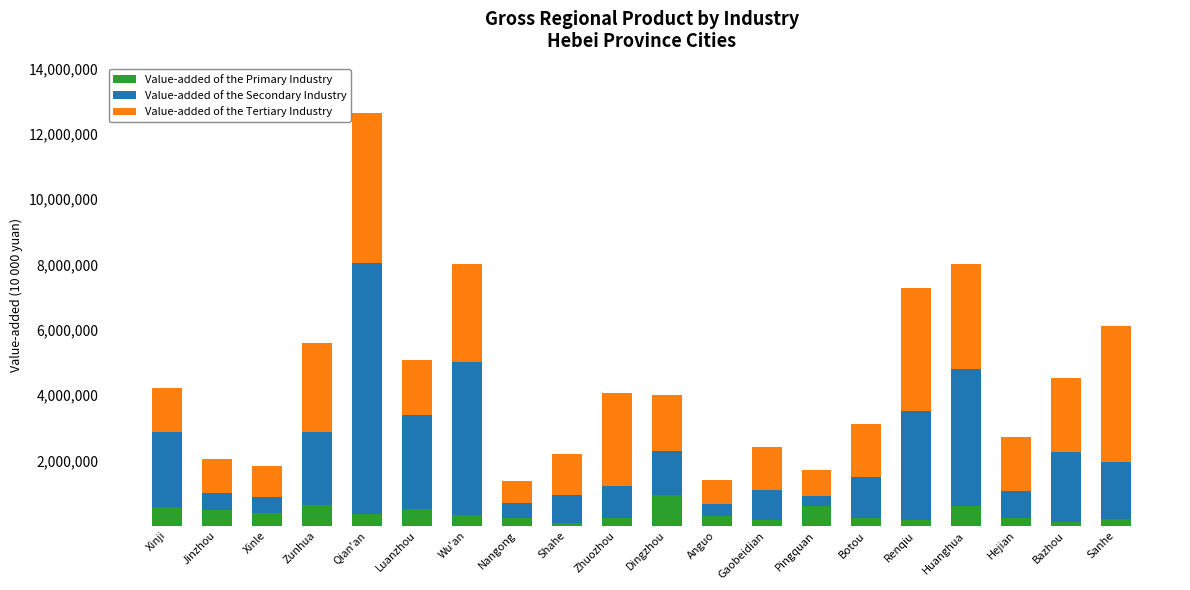

What is the difference between the maximum and minimum values in the Value-added of the Primary Industry series?

856144